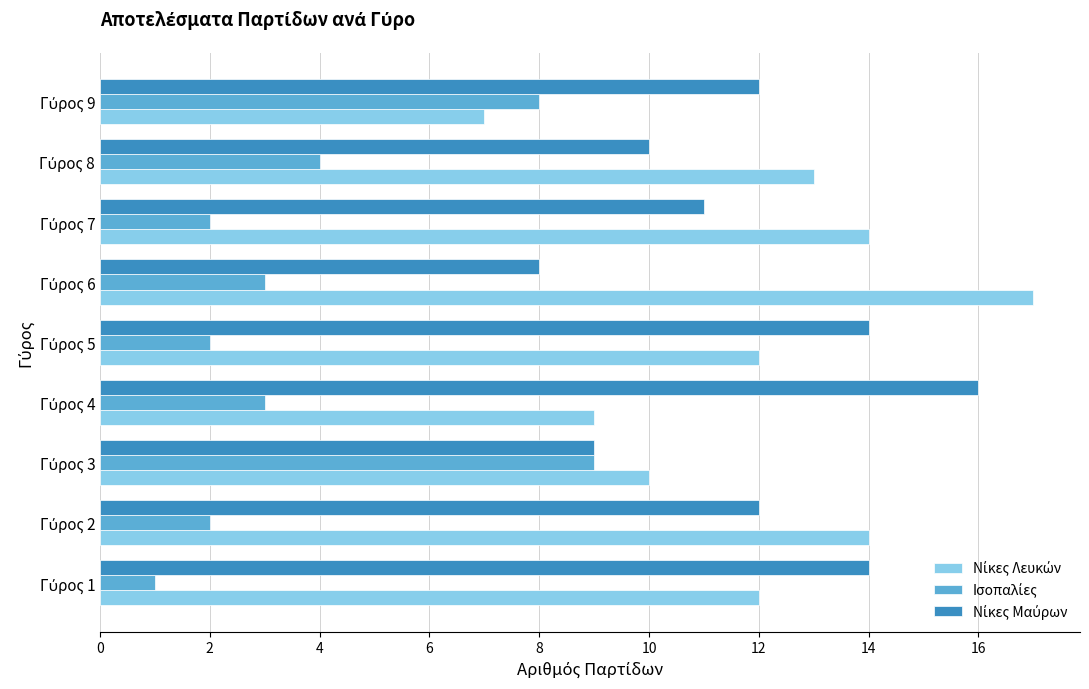

What is the greatest value displayed?

17